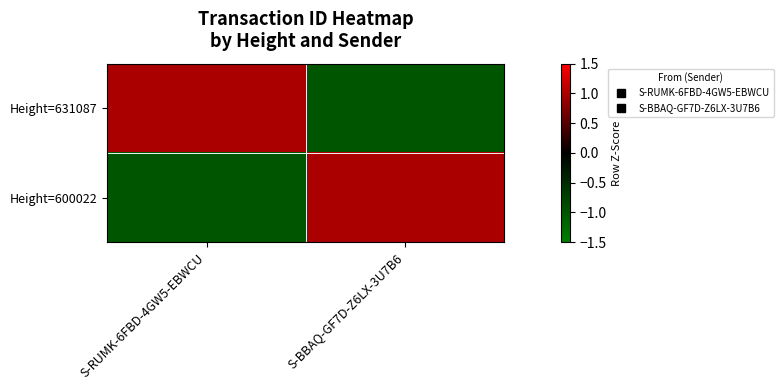

What is the smallest value displayed?

-1